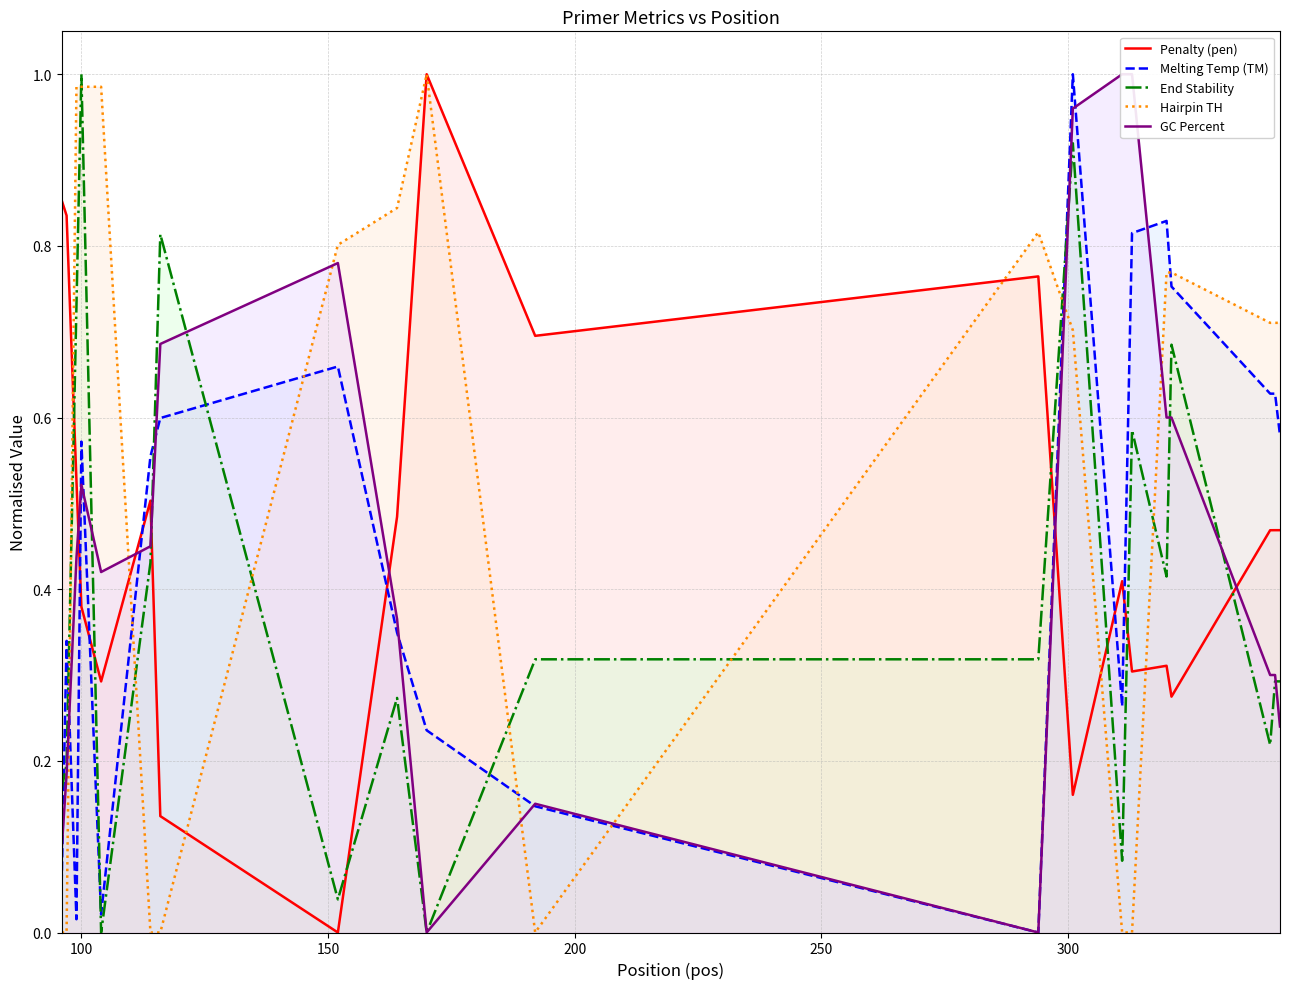

Which series ends up on top after the final intersection of End Stability and Melting Temp (TM)?

Melting Temp (TM)